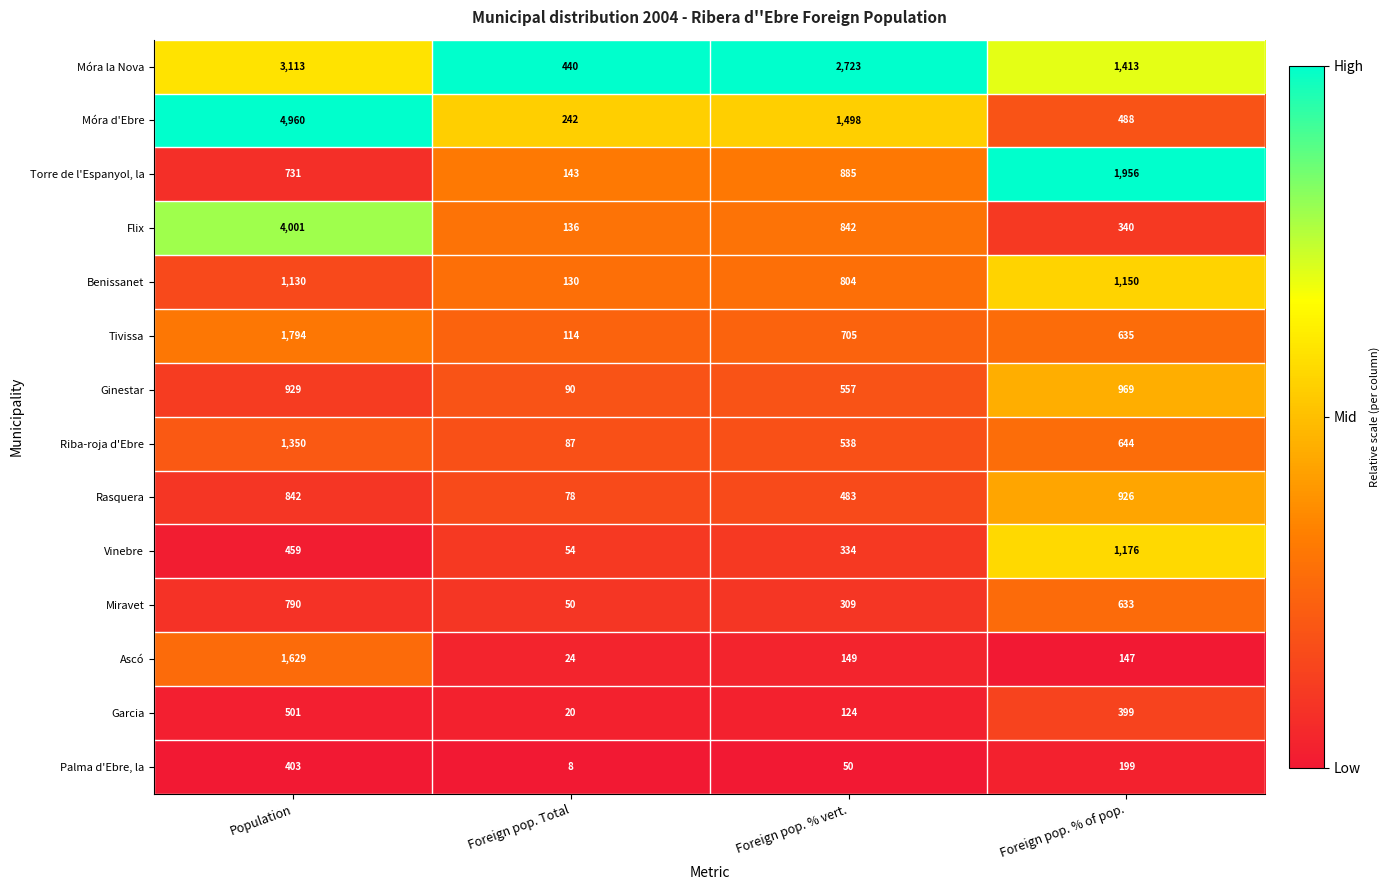

What is the spread (max minus min) of values at Foreign pop. % vert.?

2673